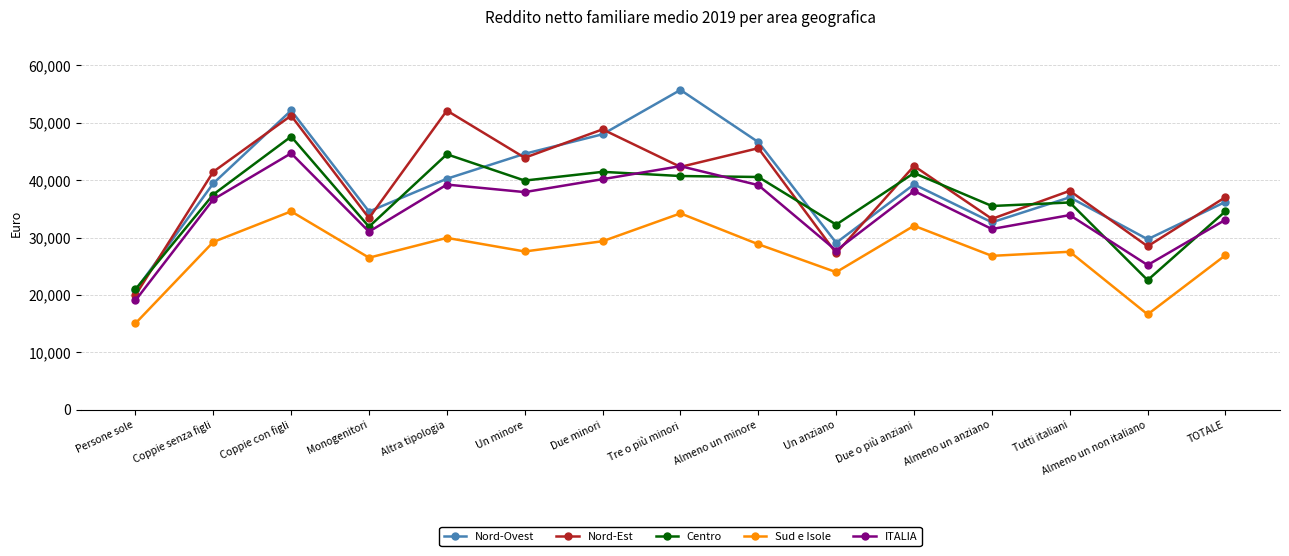

Where do Nord-Est and Nord-Ovest first cross each other?

Persone sole and Coppie senza figli